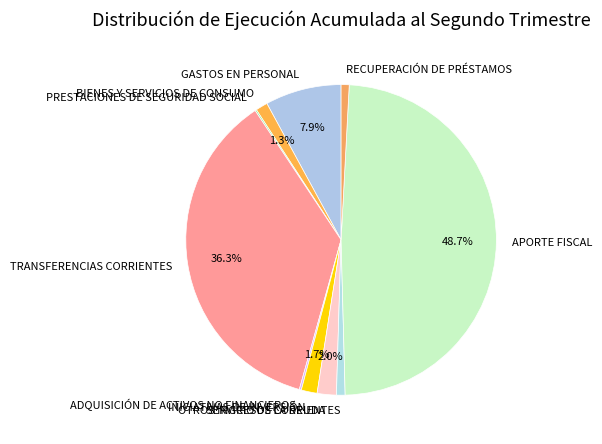

What percentage is NOT represented by BIENES Y SERVICIOS DE CONSUMO?

98.7%